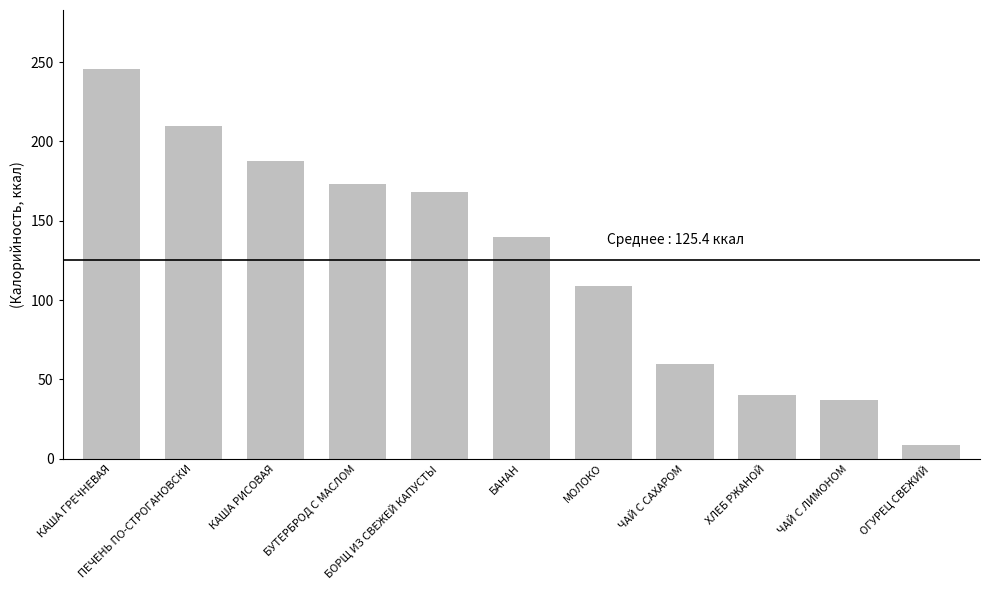

List the labels in order of value, smallest first.

ОГУРЕЦ СВЕЖИЙ, ЧАЙ С ЛИМОНОМ, ХЛЕБ РЖАНОЙ, ЧАЙ С САХАРОМ, МОЛОКО, БАНАН, БОРЩ ИЗ СВЕЖЕЙ КАПУСТЫ, БУТЕРБРОД С МАСЛОМ, КАША РИСОВАЯ, ПЕЧЕНЬ ПО-СТРОГАНОВСКИ, КАША ГРЕЧНЕВАЯ